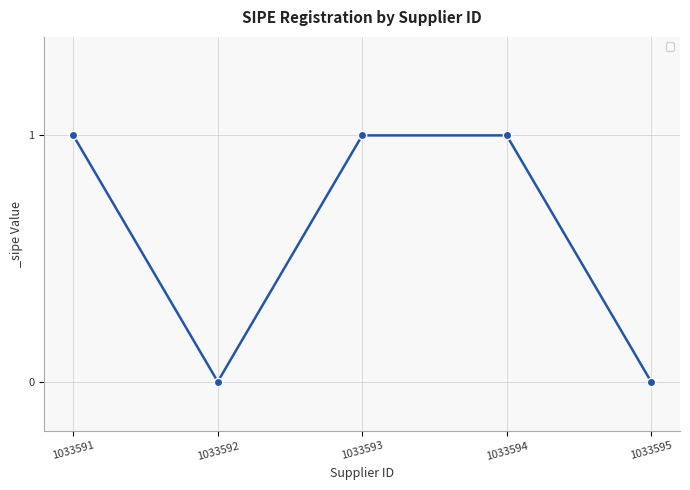

What is the value of the 3rd point from the left?

1